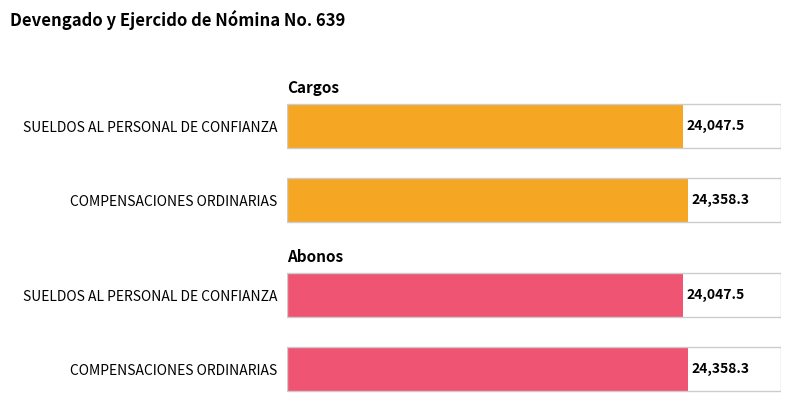

What is the value of the Cargos bar at the 1st from the left?

24047.5